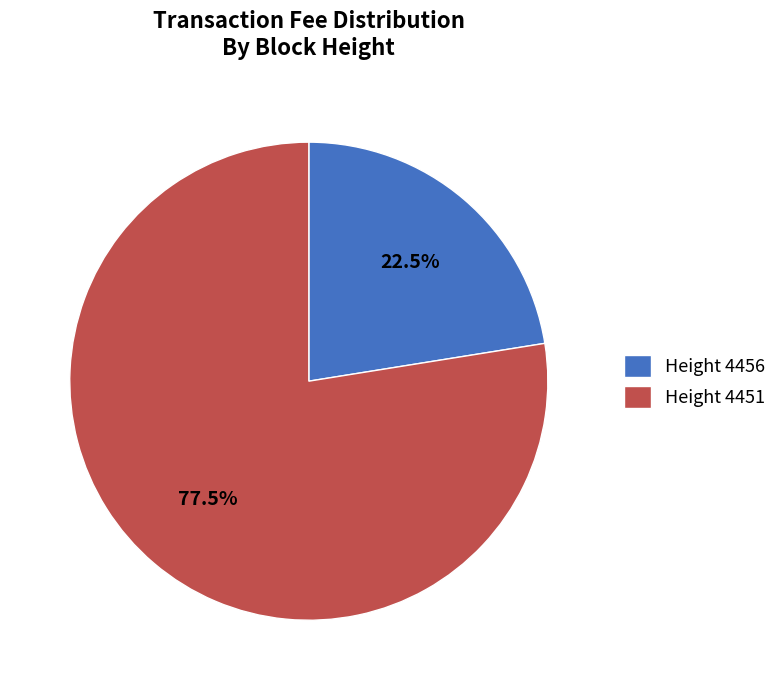

To the nearest percent, what is the average slice percentage?

50%